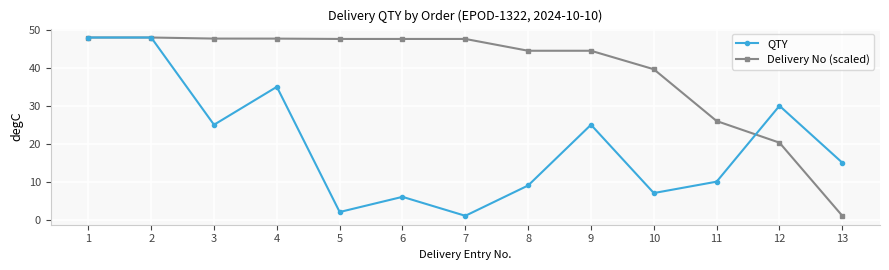

Which category has the lowest value in the QTY series?

7